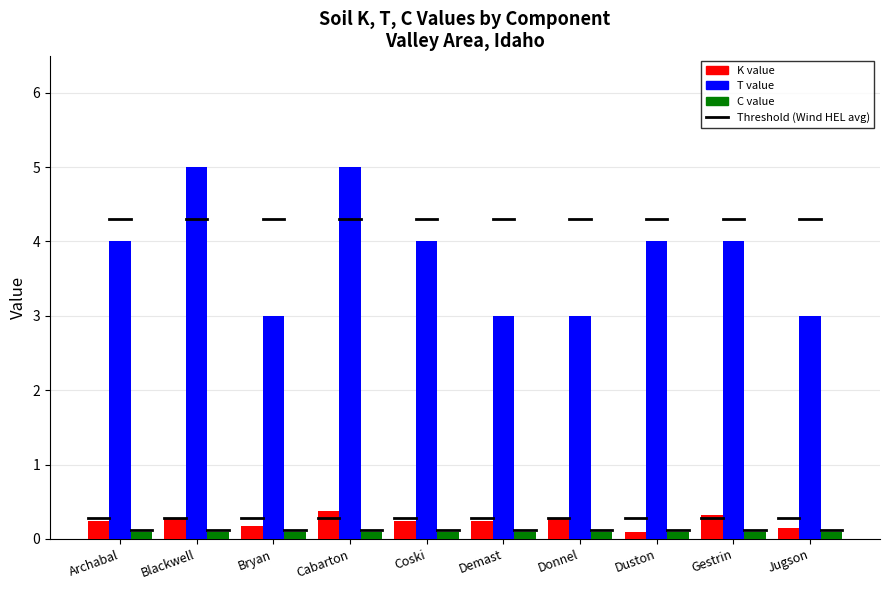

Is the value of C value at Cabarton greater than the value of T value at Gestrin?

No